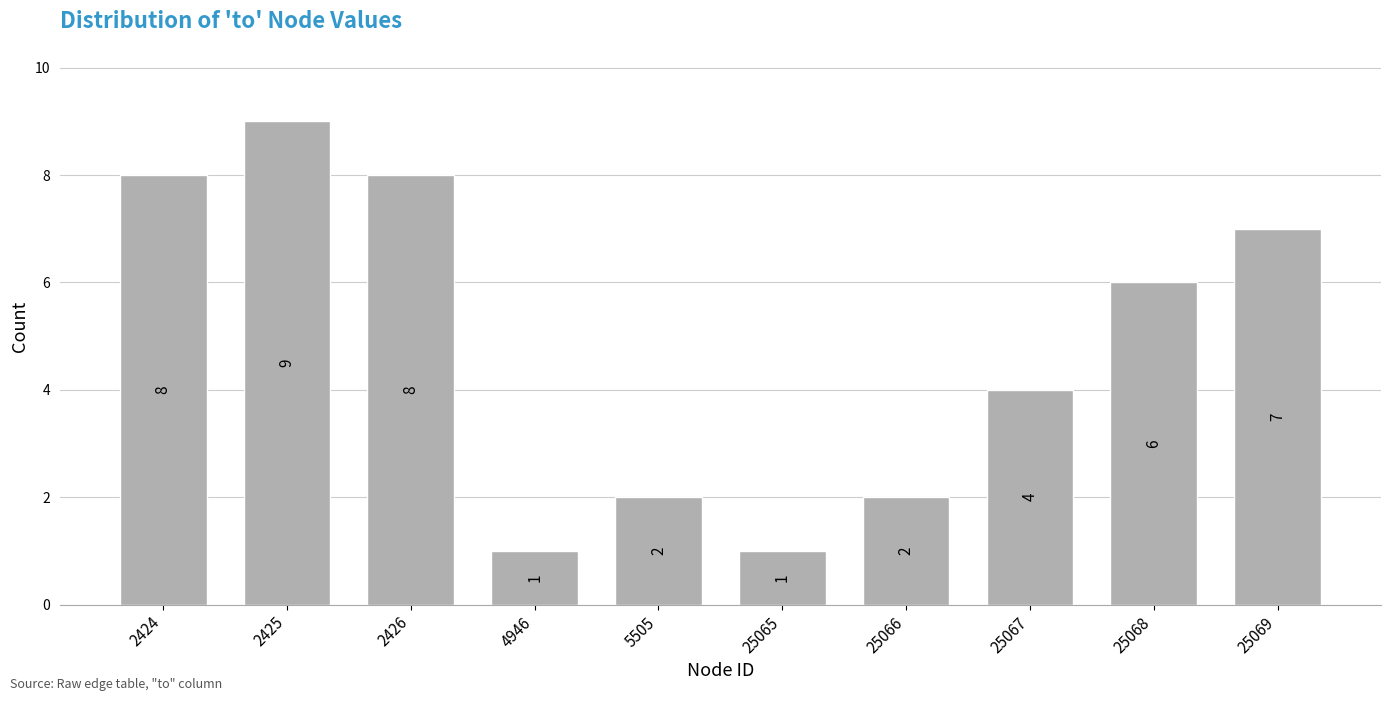

Reading left to right, transcribe all the data shown in this chart.

8	9	8	1	2	1	2	4	6	7